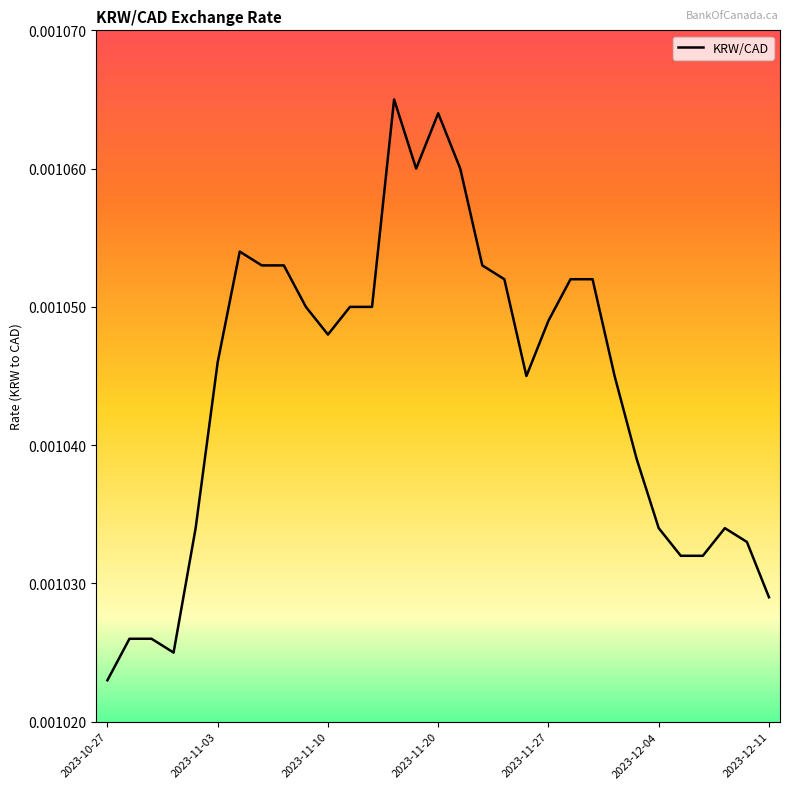

True or false: the data has more than 0 interior local peaks.

True